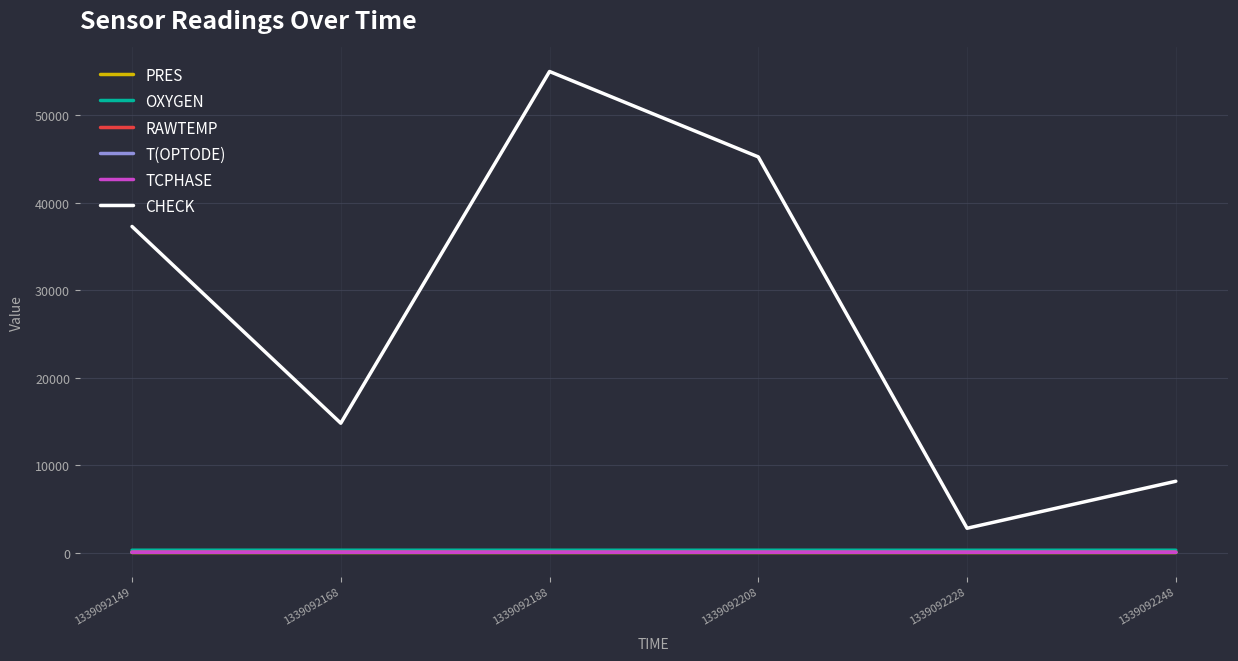

The value of T(OPTODE) at 1339092168 is 21.5. True or false?

True